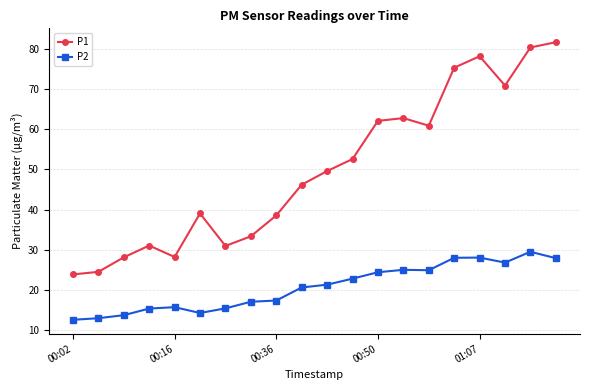

How many interior local peaks does the P1 series have?

4